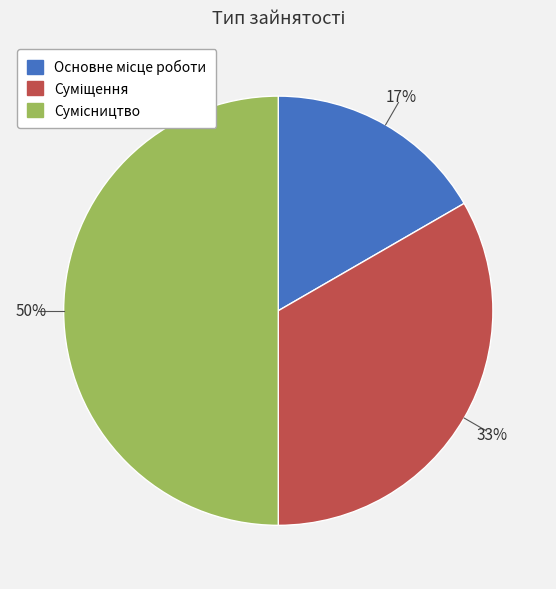

To the nearest percent, what is the average slice percentage?

33%